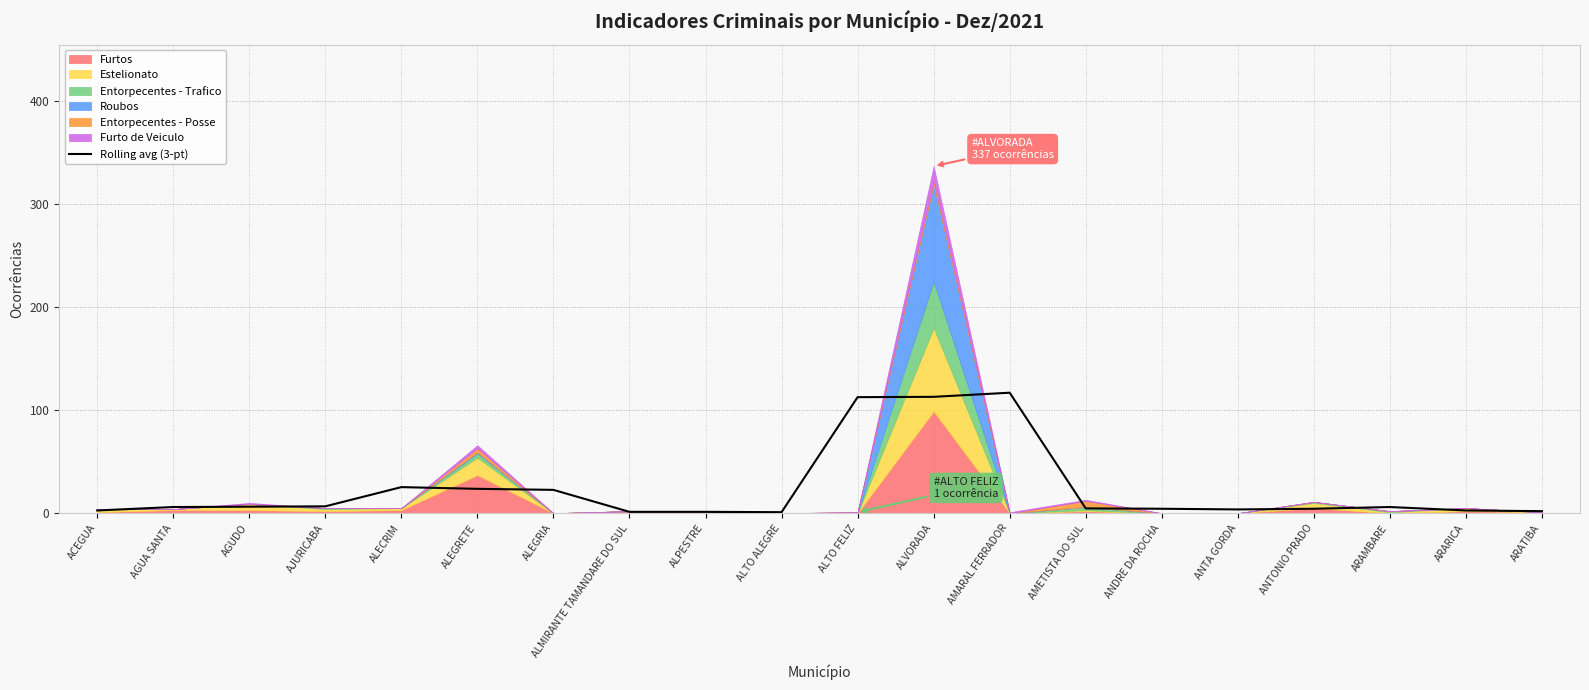

Rank the categories by value from highest to lowest.

AMARAL FERRADOR, ALVORADA, ALTO FELIZ, ALECRIM, ALEGRETE, ALEGRIA, AJURICABA, AGUDO, AGUA SANTA, ARAMBARE, AMETISTA DO SUL, ANDRE DA ROCHA, ANTONIO PRADO, ANTA GORDA, ACEGUA, ARARICA, ARATIBA, ALMIRANTE TAMANDARE DO SUL, ALPESTRE, ALTO ALEGRE